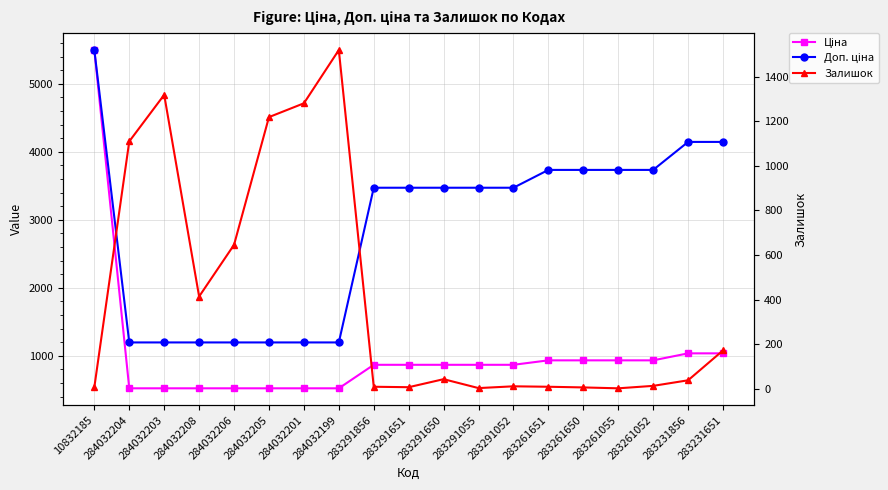

Rank the series by their maximum value, from lowest to highest.

Залишок, Ціна, Доп. ціна